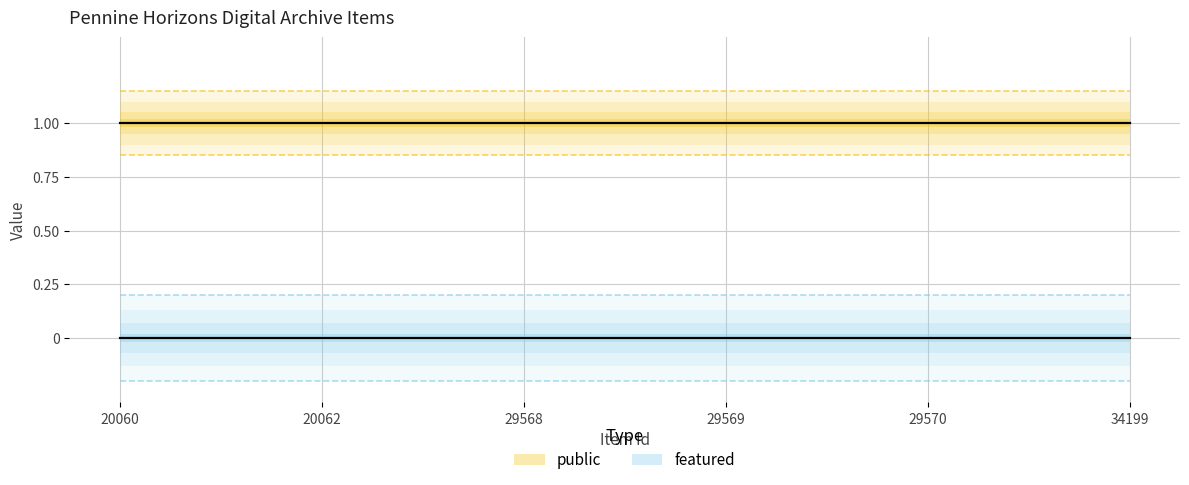

At which label does featured reach its peak?

20060